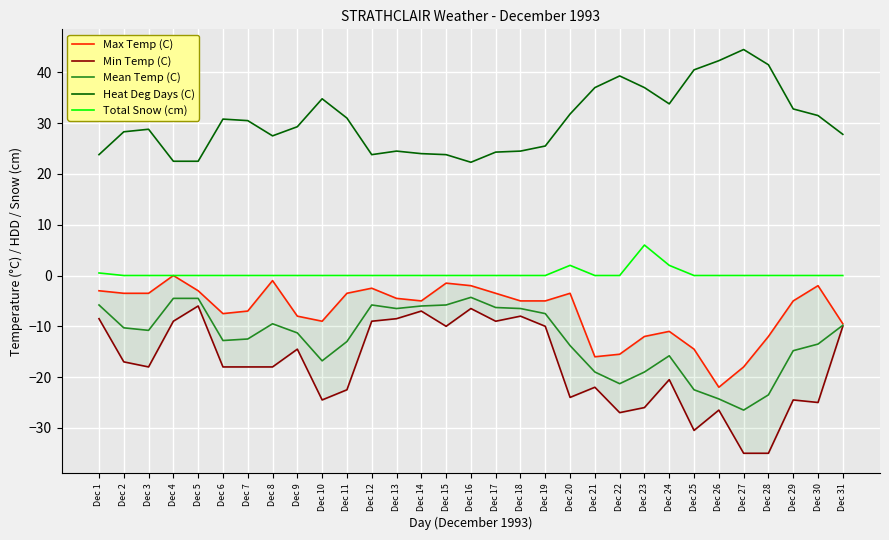

How many data points does each series have?

31